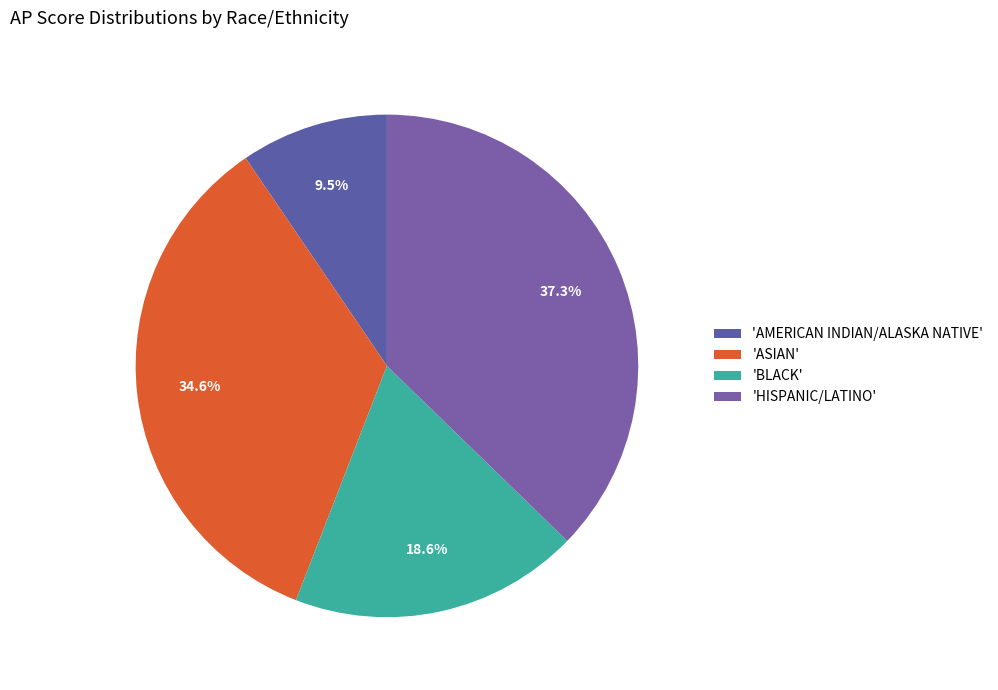

How many slices are in this pie chart?

4